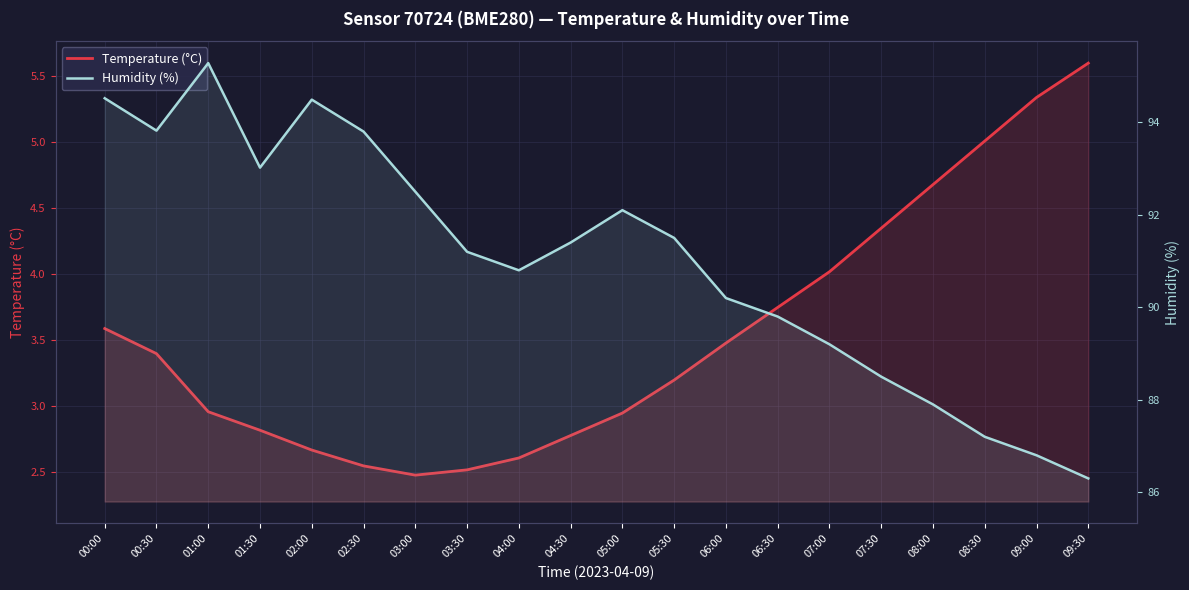

Rank the series by their average value, from lowest to highest.

Temperature (°C), Humidity (%)